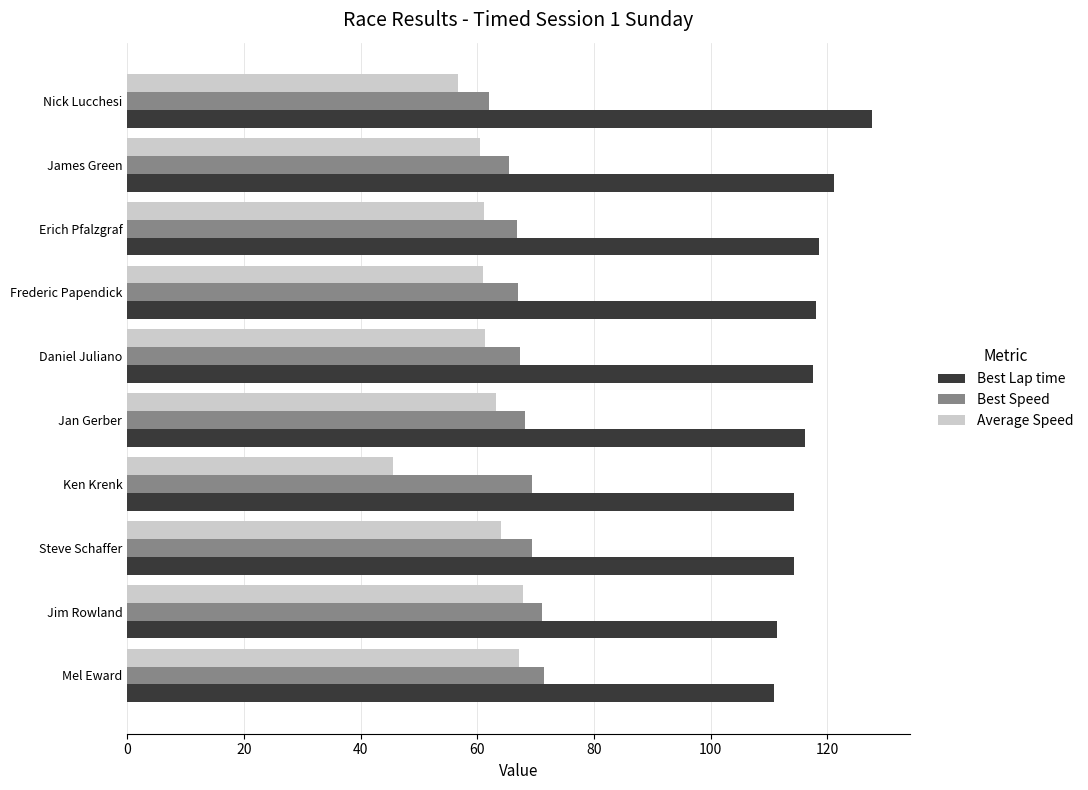

What is the difference between the highest and lowest values at Jan Gerber?

52.9